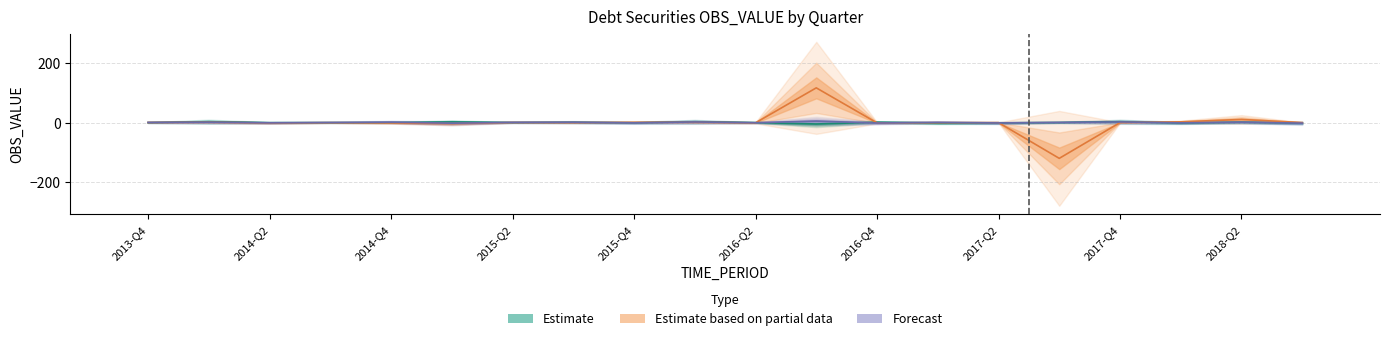

What is the difference between the second highest and minimum values in the Forecast series?

4.2